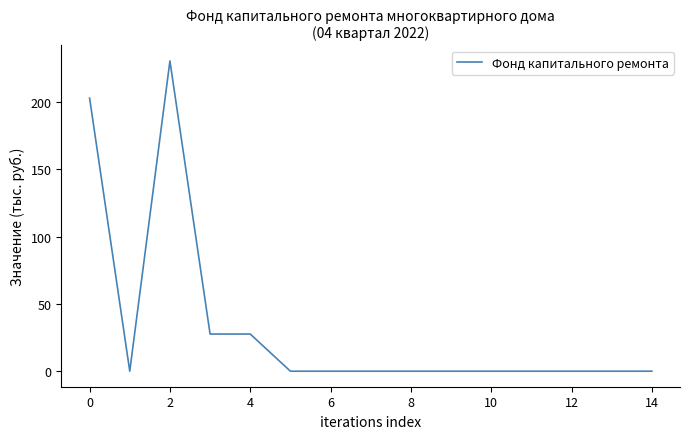

What is the maximum value shown in the chart?

230.4